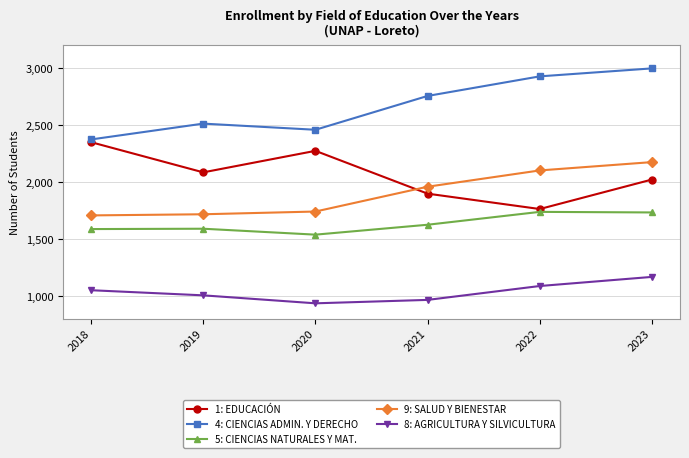

Where is 1: EDUCACIÓN nearest to the value 2056?

2019